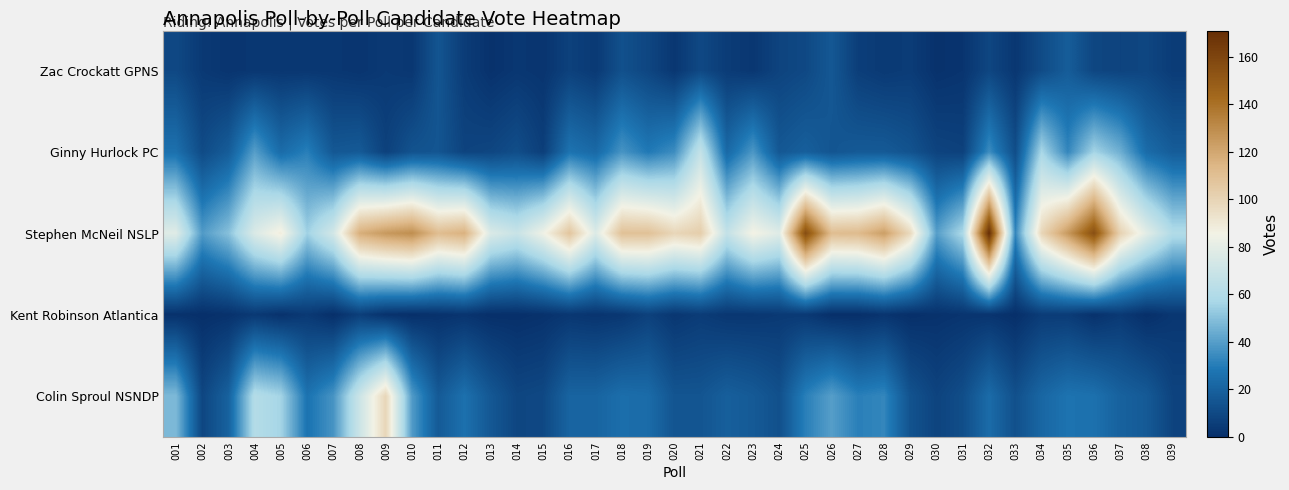

What is the maximum value shown in the chart?

171